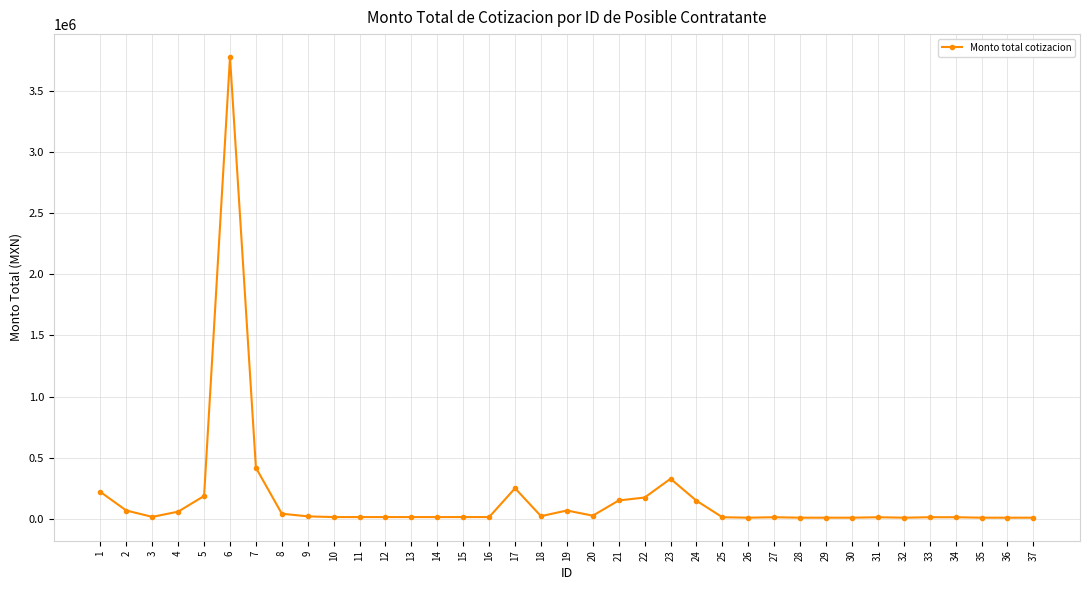

True or false: there are more than 2 points higher than both neighbors.

True